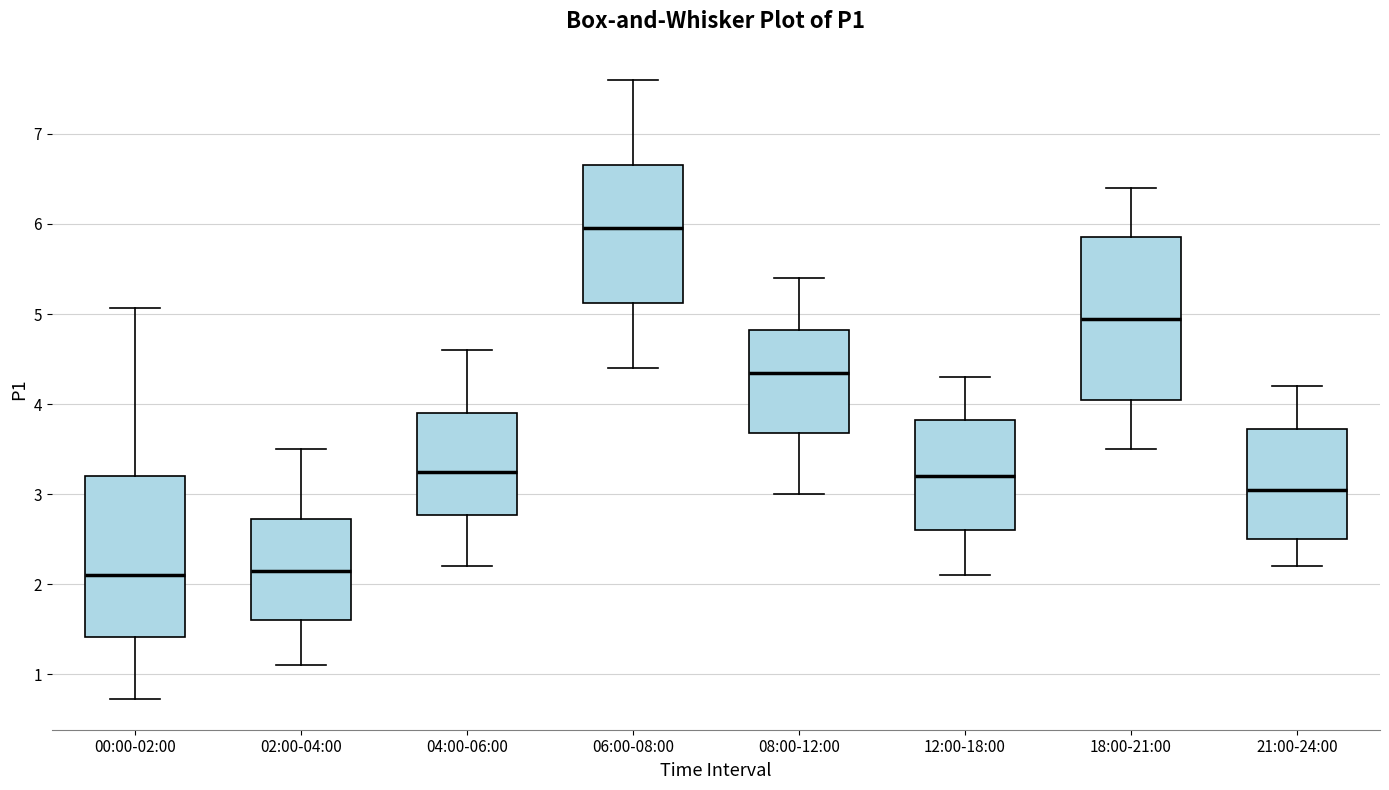

Reading left to right, transcribe this box plot: for each box, give where its median line is, the range the box spans, and where its two whiskers end, as read against the y-axis. The values are not printed on the chart, so give them approximately, as read against the axis.

00:00-02:00: median 2.1, box 1.4 to 3.2, whiskers 0.7 to 5.1
02:00-04:00: median 2.2, box 1.6 to 2.7, whiskers 1.1 to 3.5
04:00-06:00: median 3.3, box 2.8 to 3.9, whiskers 2.2 to 4.6
06:00-08:00: median 6.0, box 5.1 to 6.7, whiskers 4.4 to 7.6
08:00-12:00: median 4.4, box 3.7 to 4.8, whiskers 3.0 to 5.4
12:00-18:00: median 3.2, box 2.6 to 3.8, whiskers 2.1 to 4.3
18:00-21:00: median 5.0, box 4.1 to 5.9, whiskers 3.5 to 6.4
21:00-24:00: median 3.1, box 2.5 to 3.7, whiskers 2.2 to 4.2